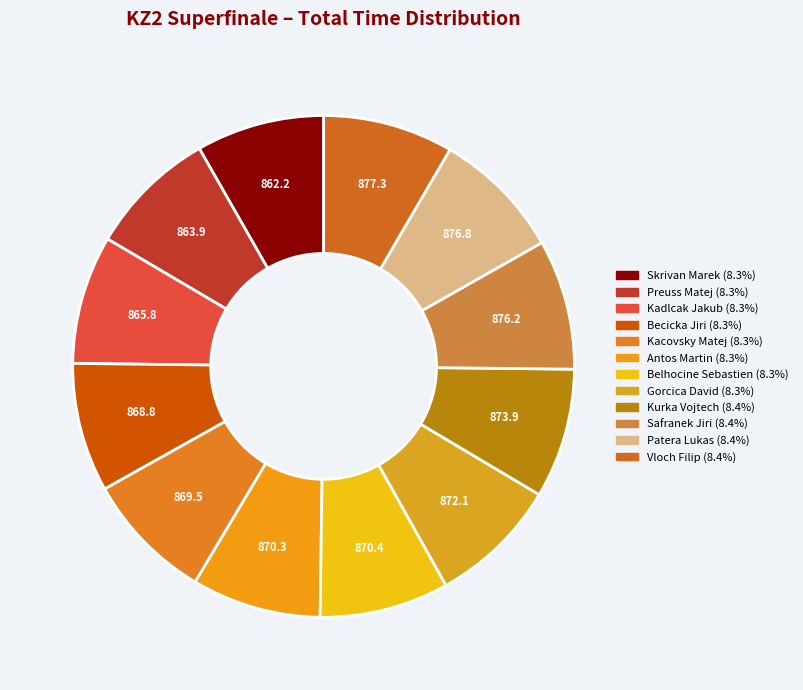

Is it true that Skrivan Marek is 8% of the pie?

True